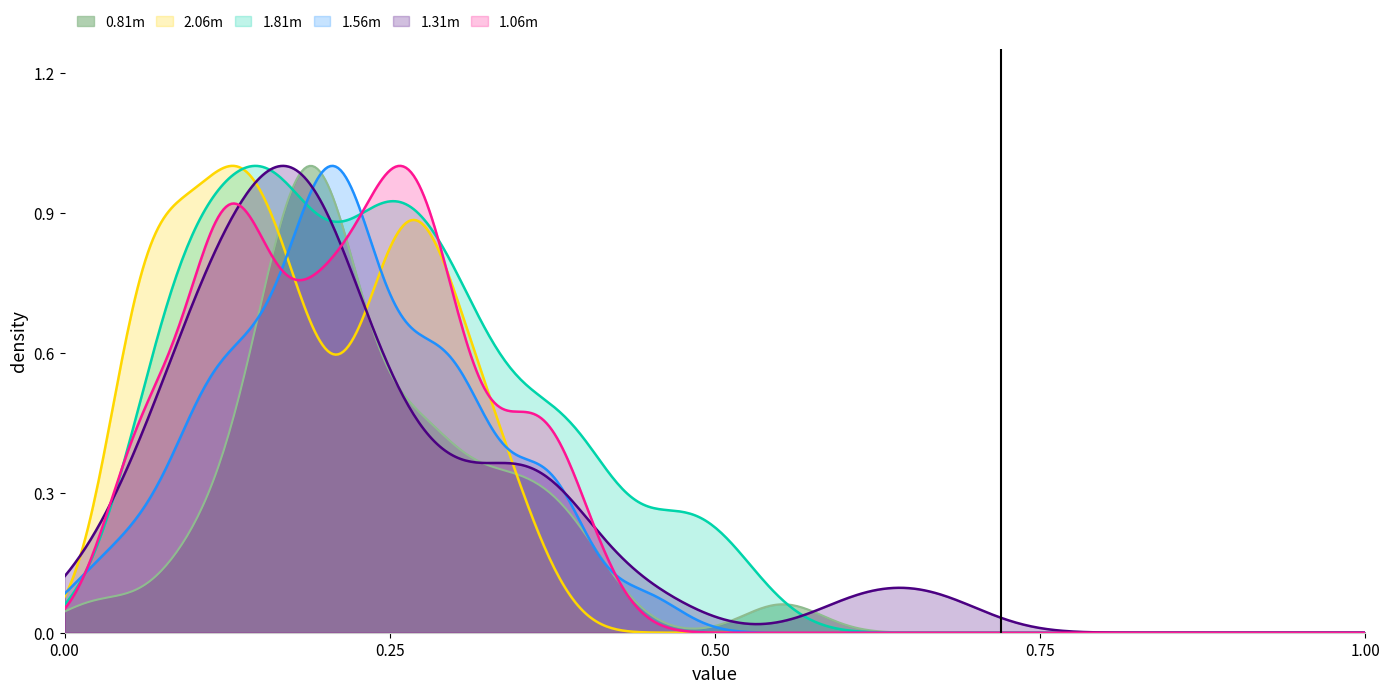

What is the difference between the maximum and minimum values in the 1.31m series?

0.7